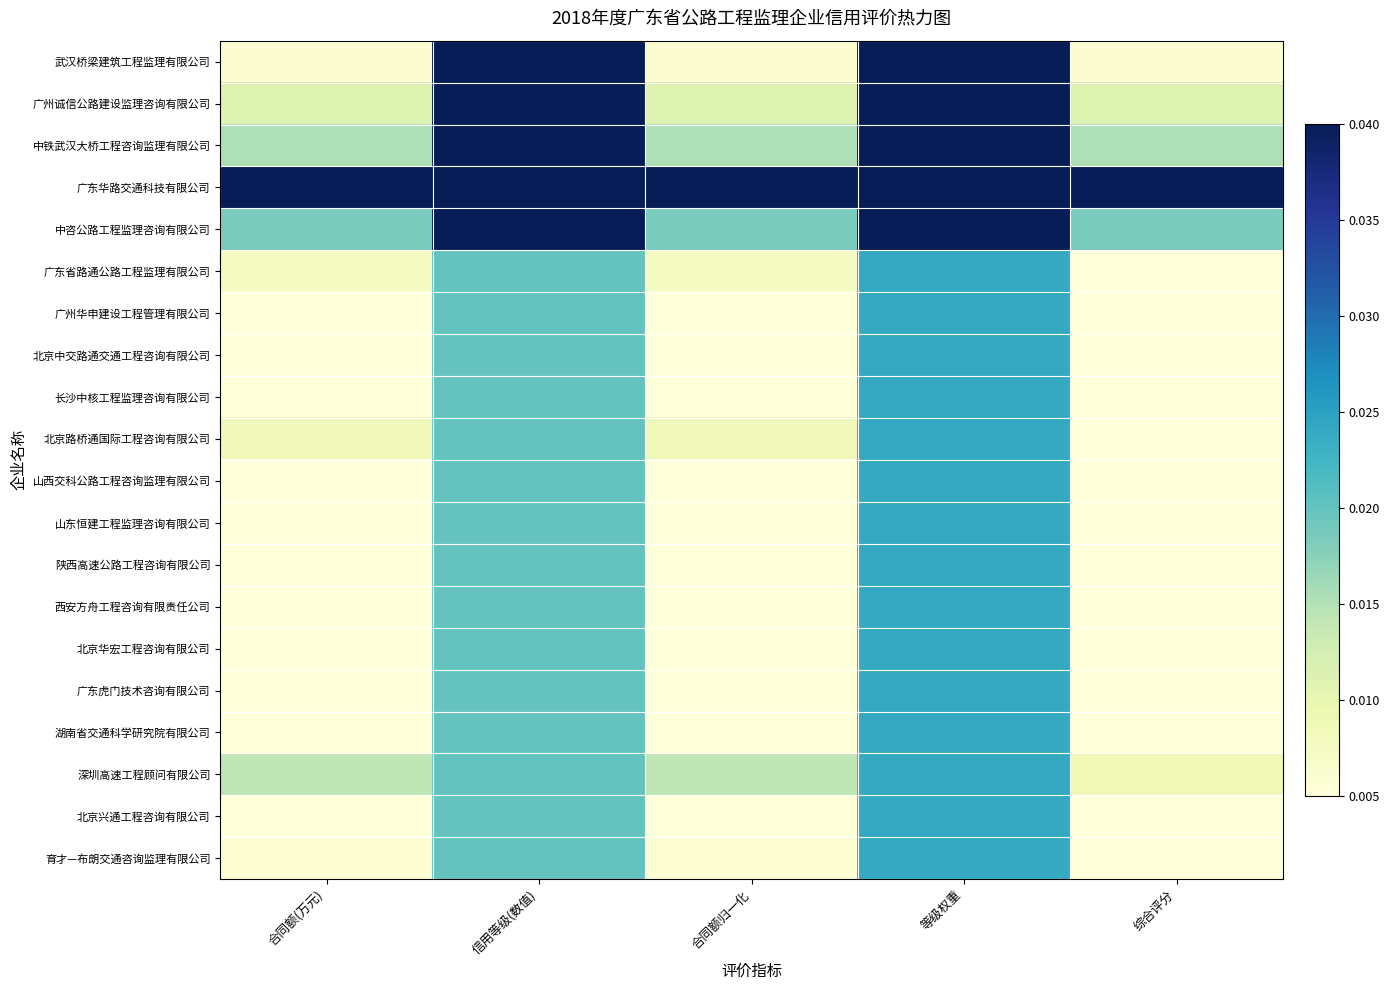

At which category is the sum across all series the highest?

等级权重